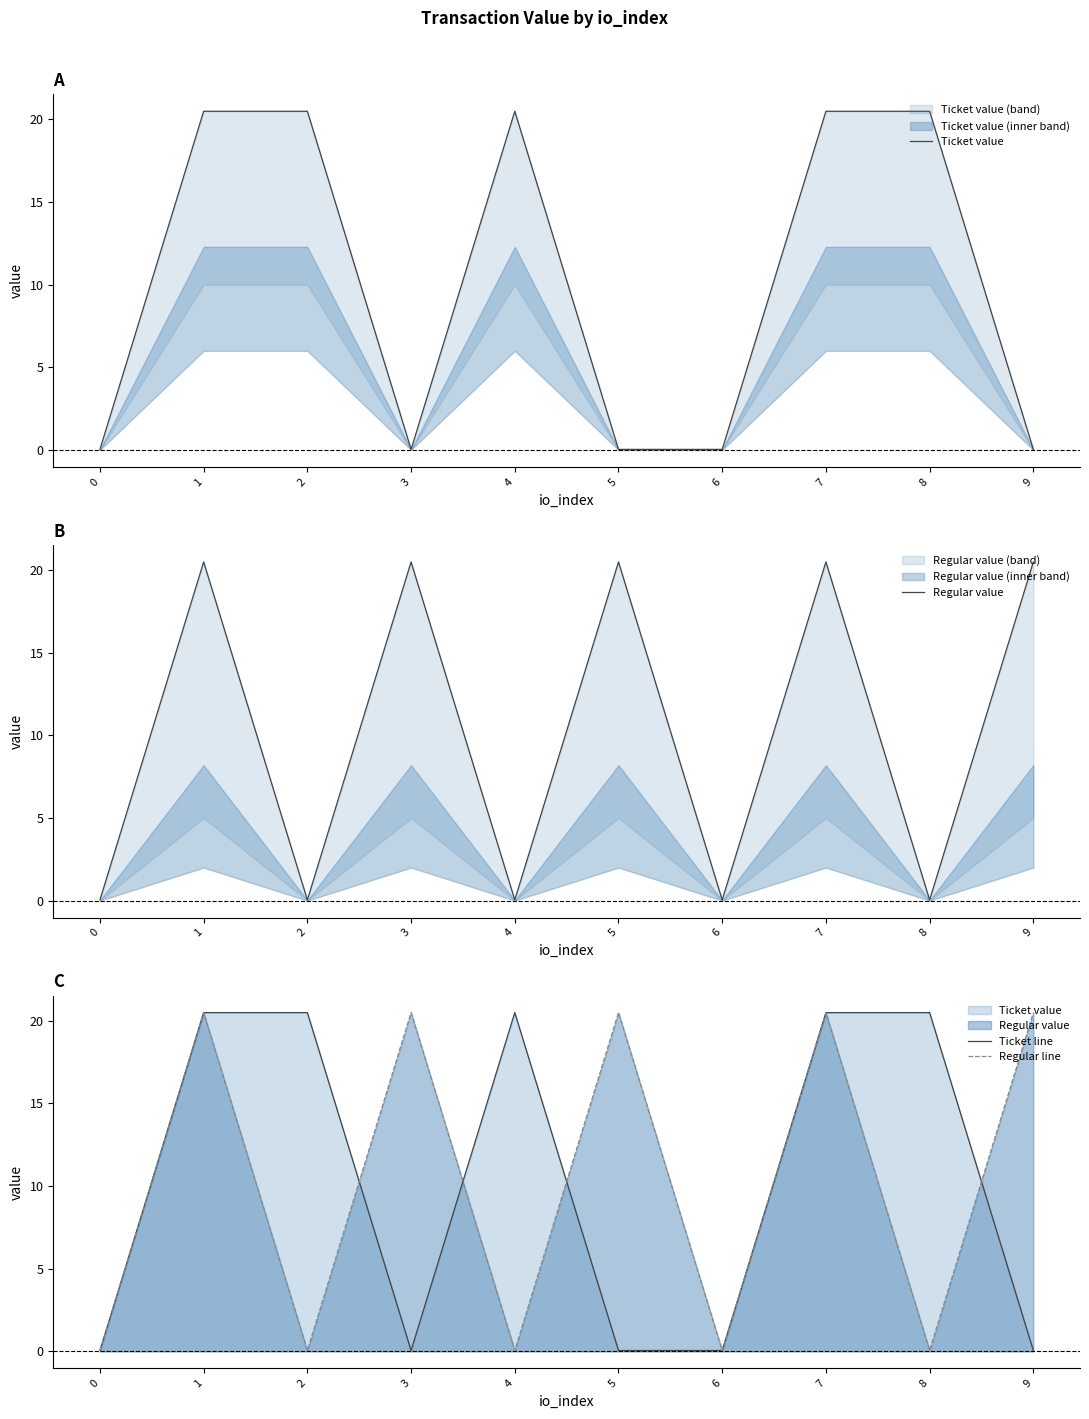

What is the total value across all series at 9?

41.1